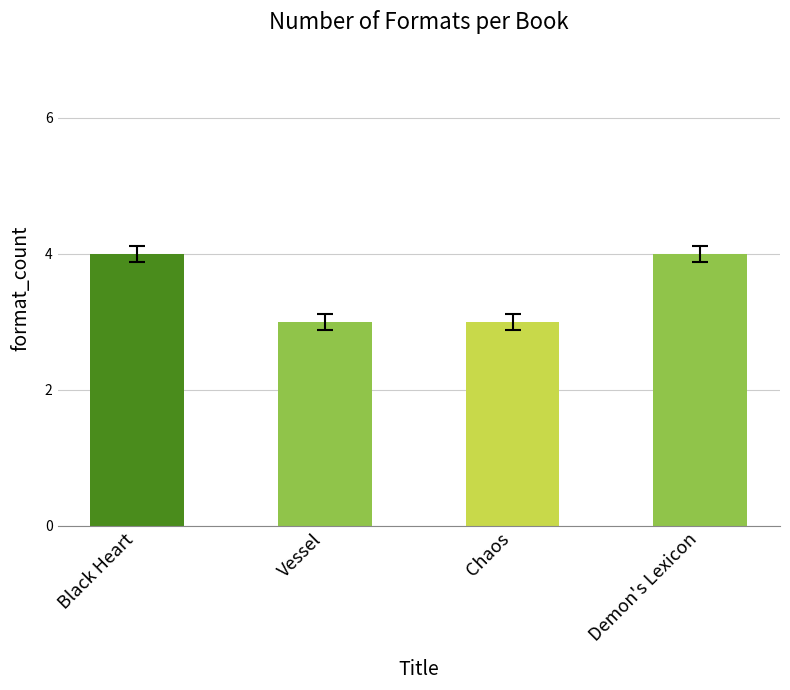

Reading right to left, list all the values displayed in this chart.

Demon's Lexicon=4	Chaos=3	Vessel=3	Black Heart=4